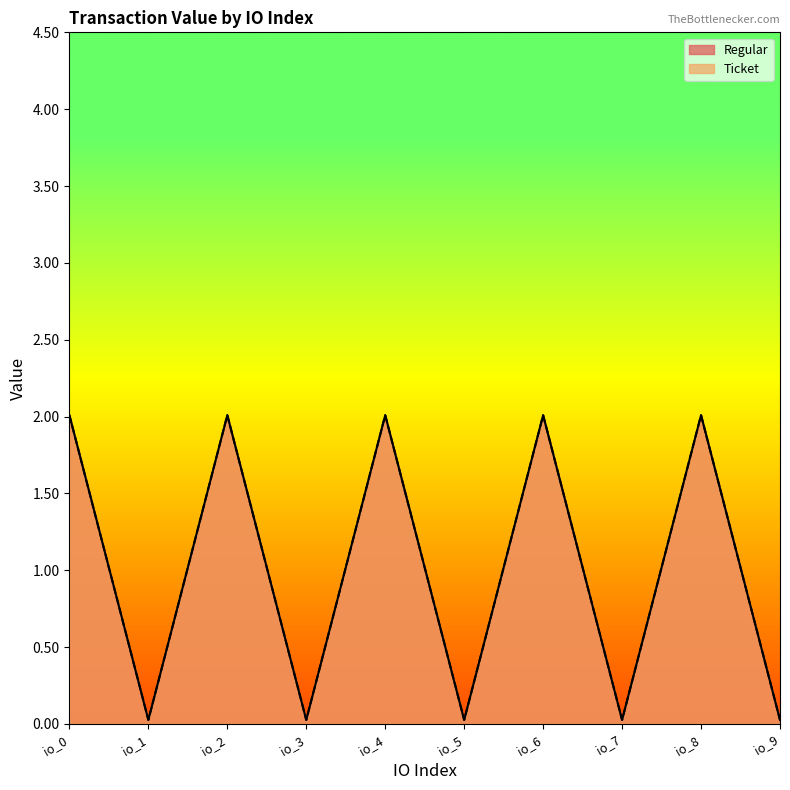

Is the value of Regular at io_6 greater than the value of Ticket at io_2?

No